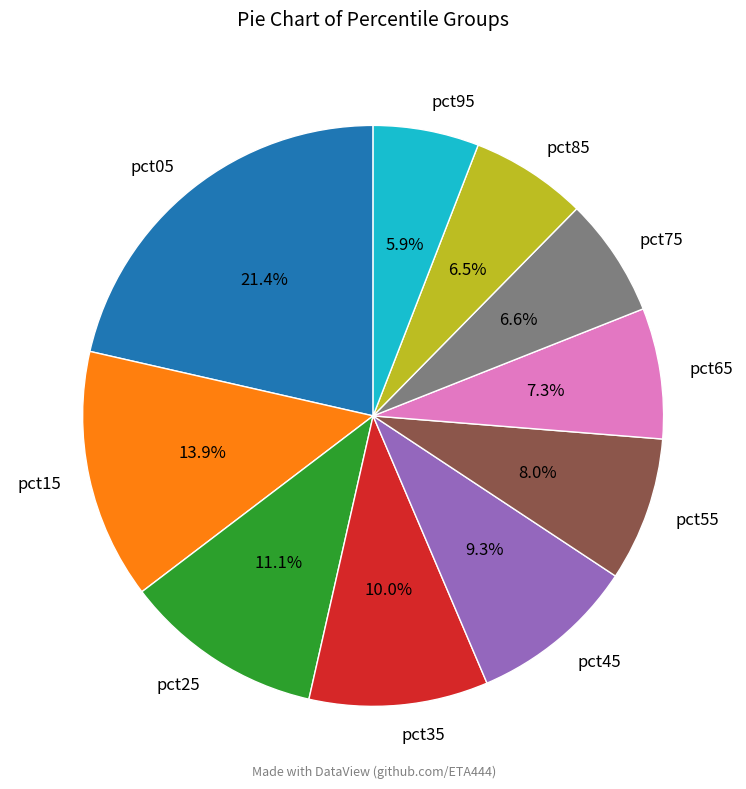

Is it true that pct05 is 21% of the pie?

True